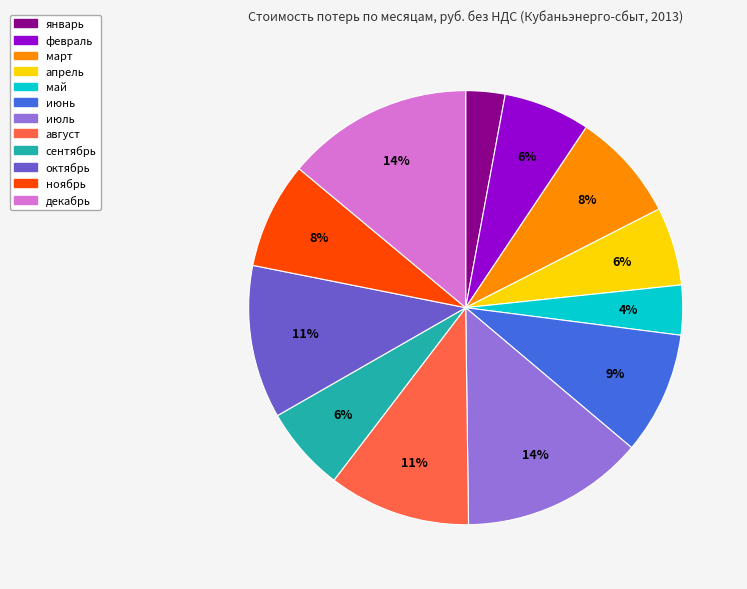

What is the smallest slice in the pie chart?

январь